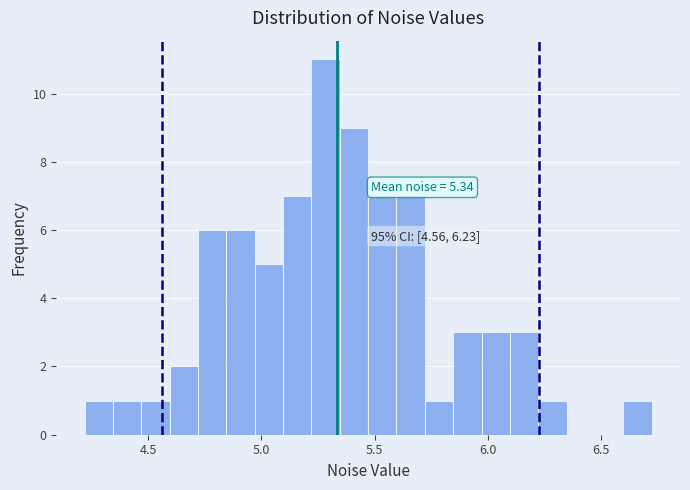

Around what value on the x-axis is the tallest bar? Give the approximate position of its centre, as read against the axis.

5.30